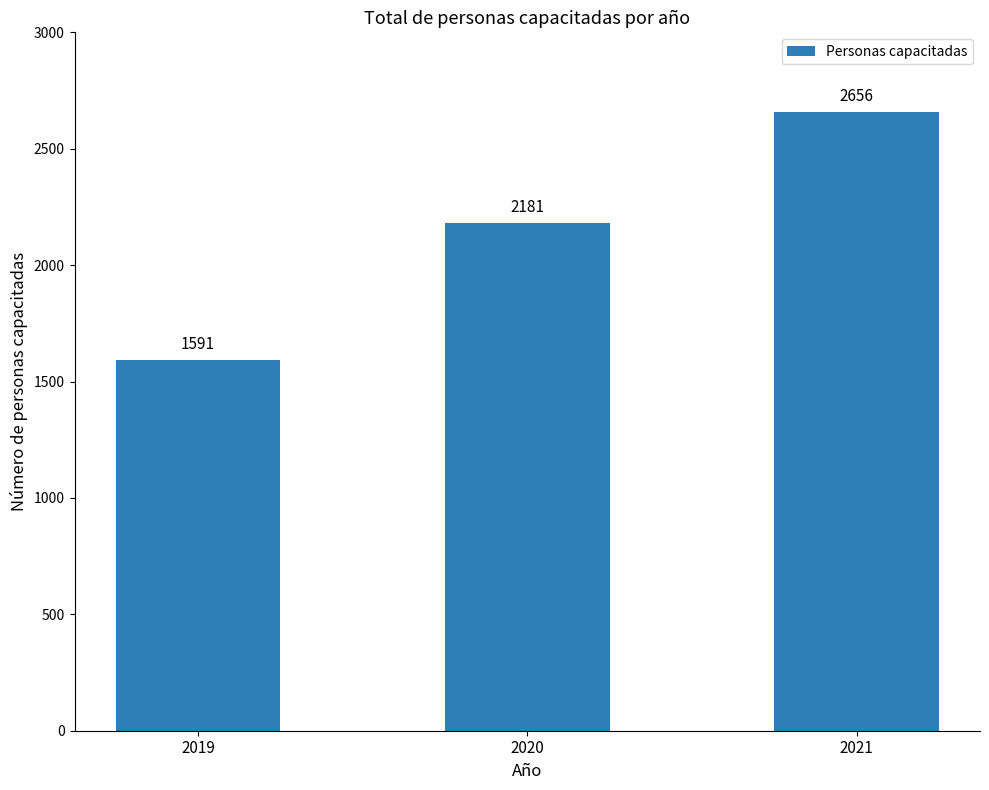

How many data points does each series have?

3